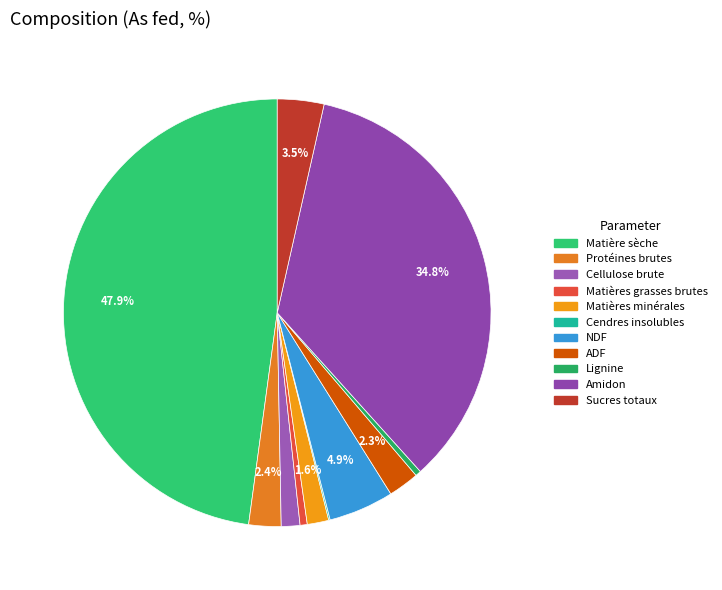

What percentage do ADF and Cendres insolubles together represent?

2.4%